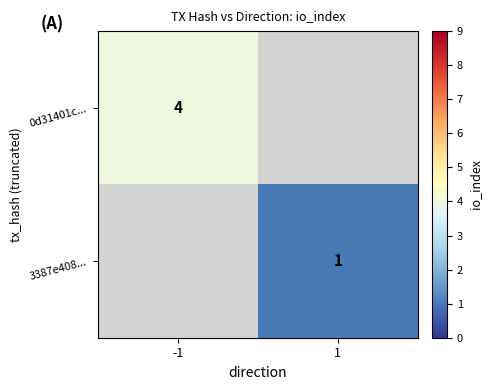

Is it true that 0d31401c... equals 4 at -1?

True